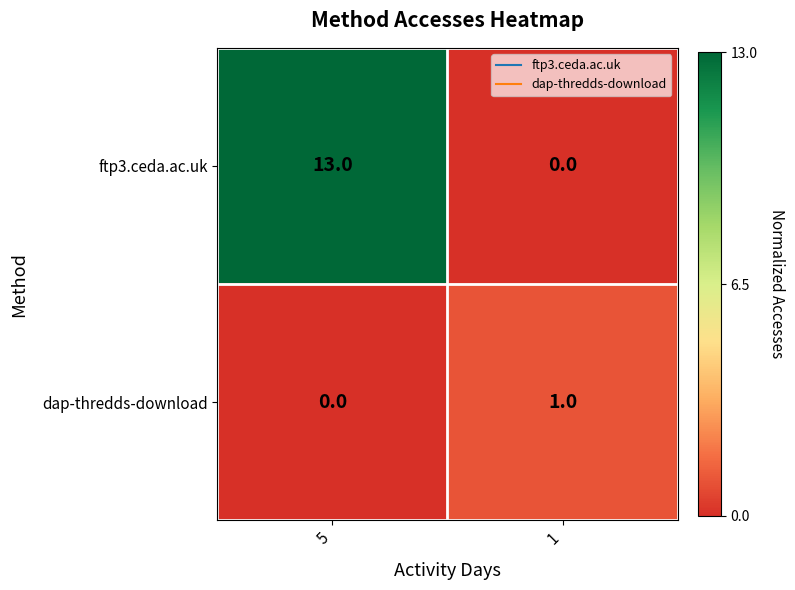

At 5, list the series in order from largest to smallest.

ftp3.ceda.ac.uk, dap-thredds-download